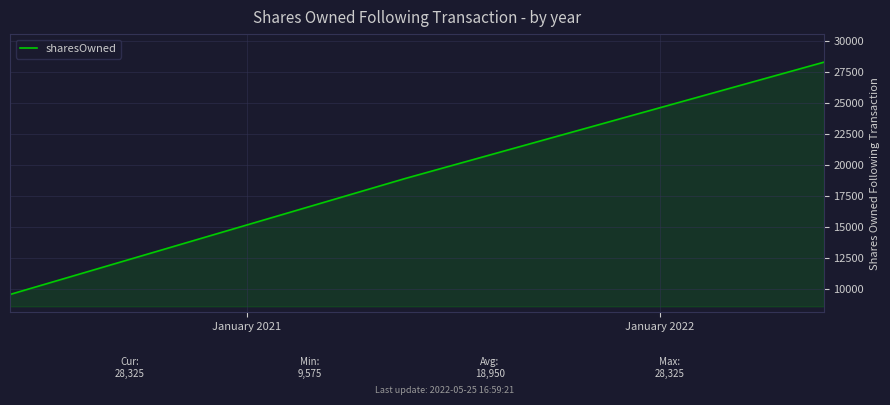

What is the minimum value shown in the chart?

9575